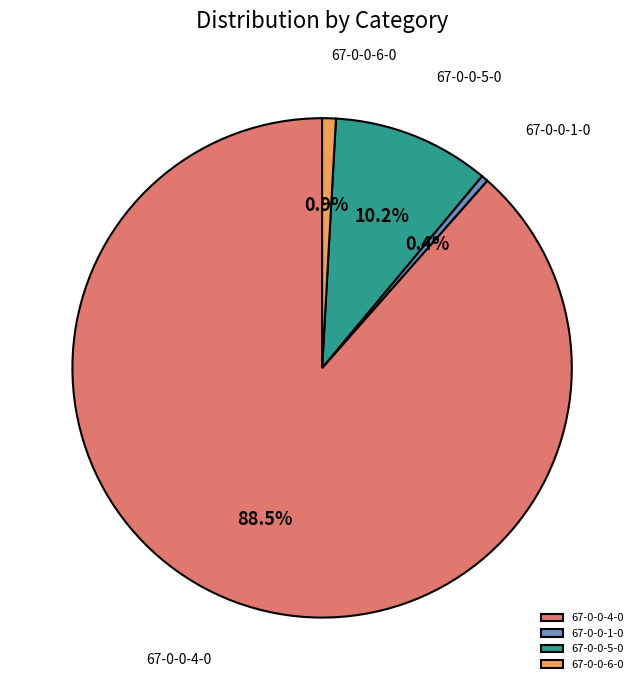

Approximately how many times larger is the value at 67-0-0-5-0 compared to 67-0-0-6-0?

11.5